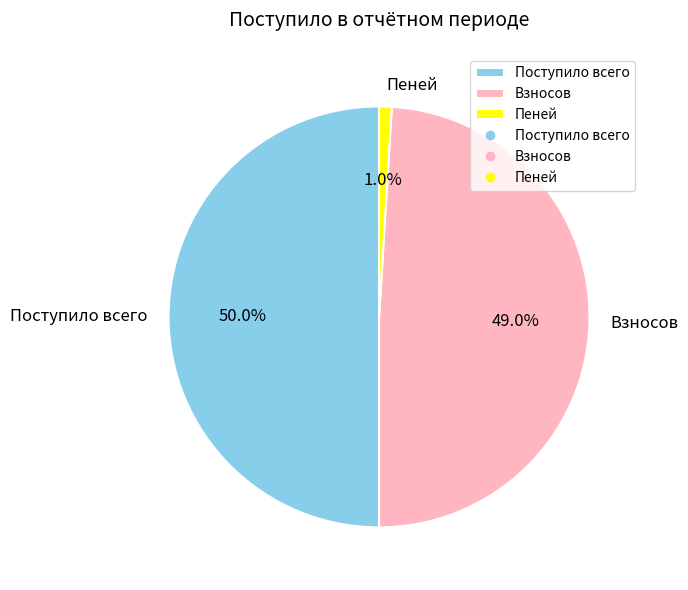

True or false: Взносов accounts for 42% of the total.

False